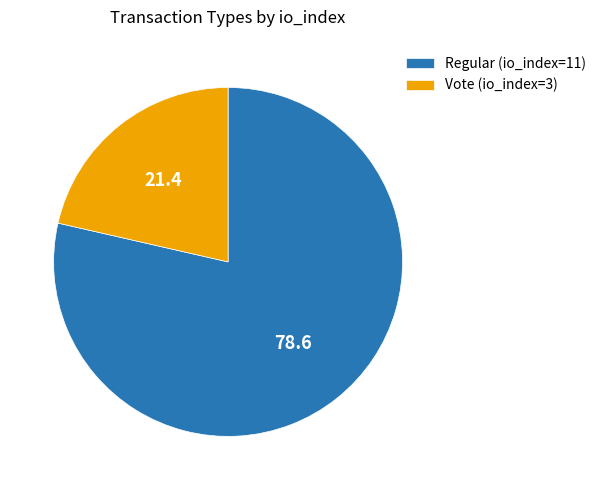

Count the number of slices in the pie.

2